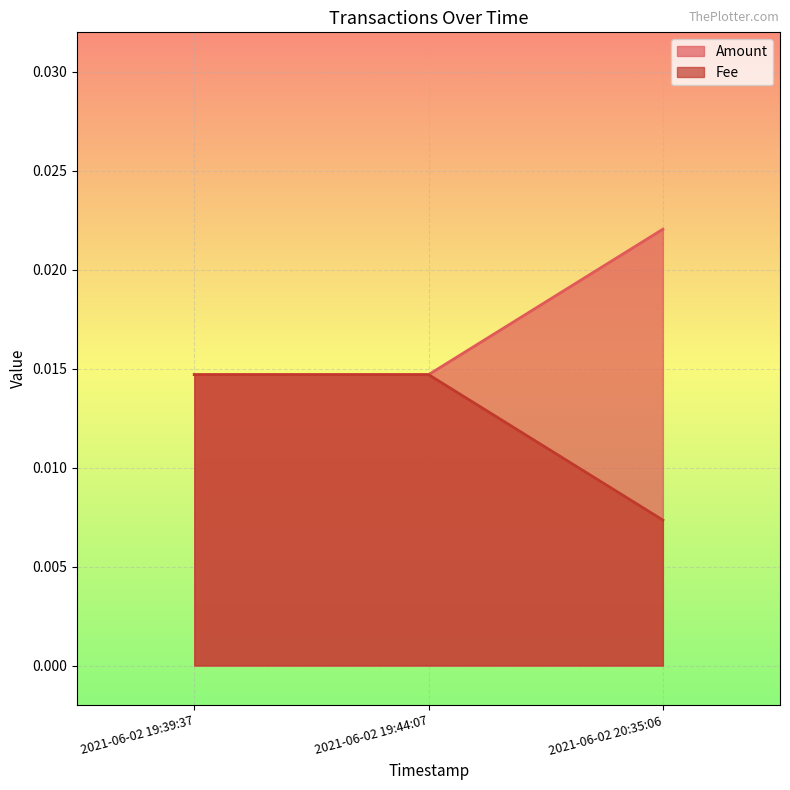

True or false: Amount has a value of 0.0 at 2021-06-02 20:35:06.

False